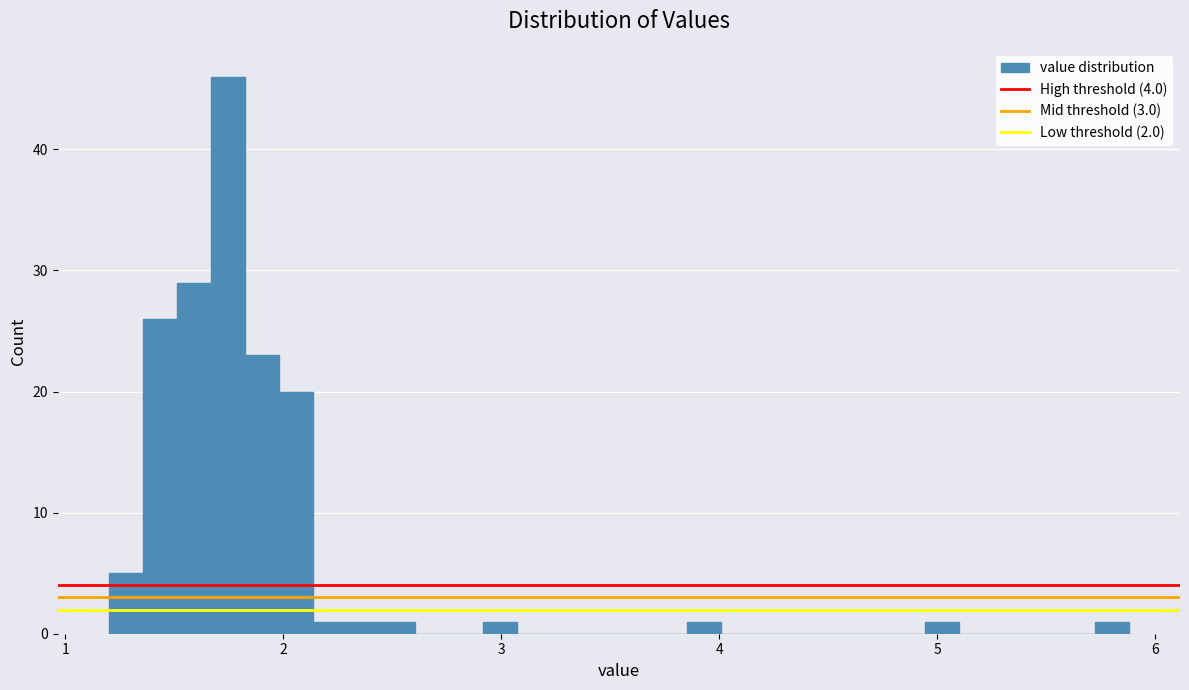

Read against the x-axis, roughly where is the centre of the tallest bar?

1.7